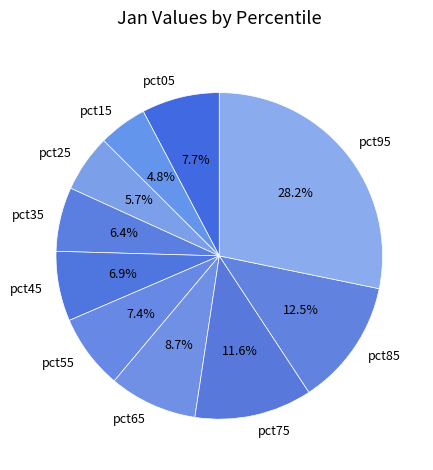

To the nearest percent, what is the difference between the pct95 and pct15 slice percentages?

23%